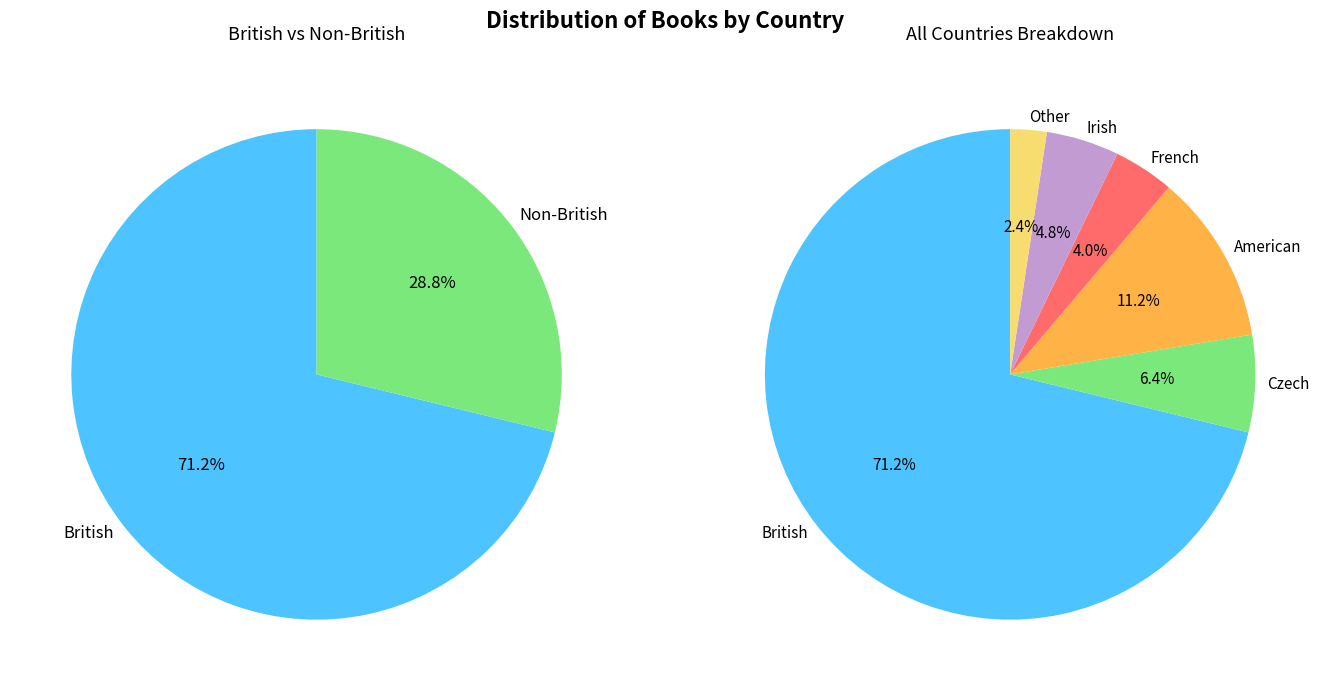

True or false: British accounts for 71% of the total.

True